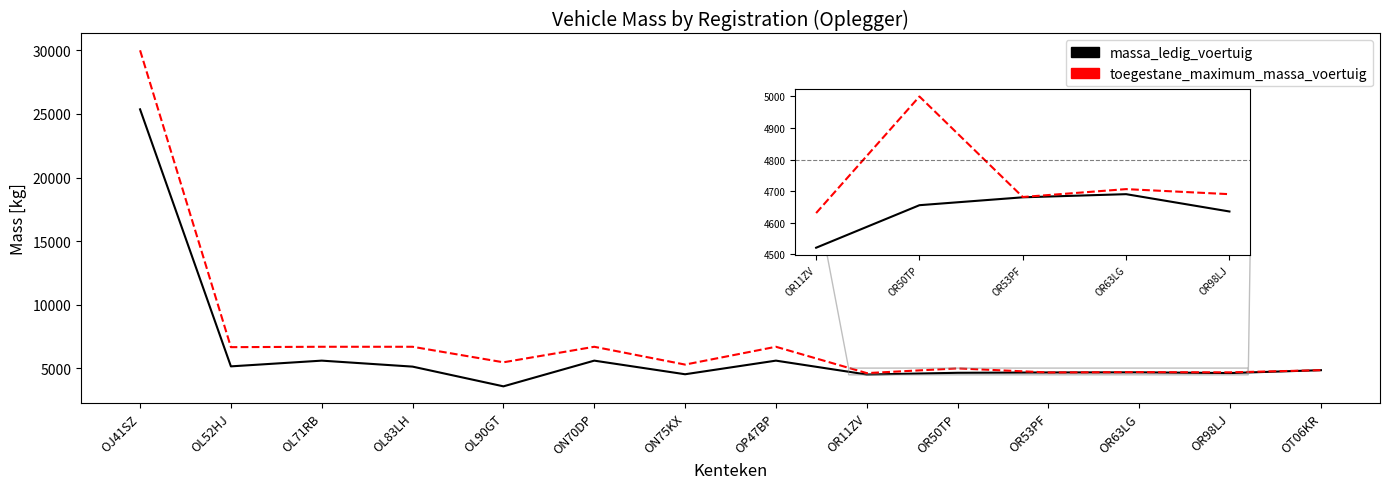

What is the sum of the toegestane_maximum_massa_voertuig values at ON75KX and OL71RB?

12000